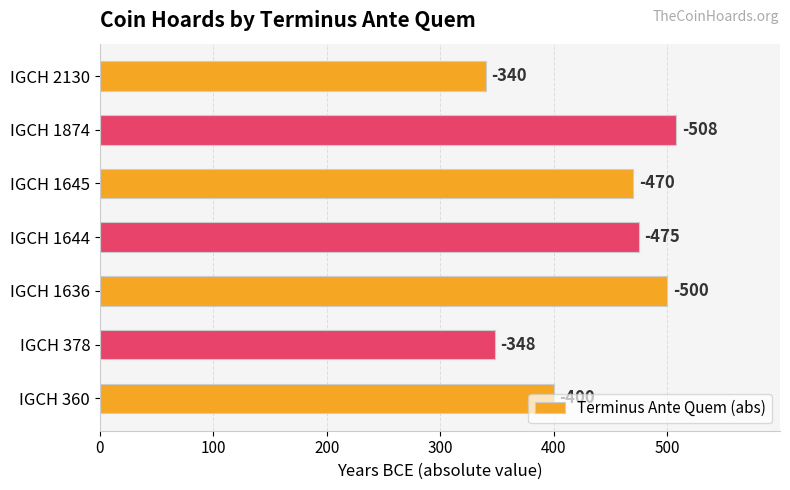

How many bars are there in total?

7